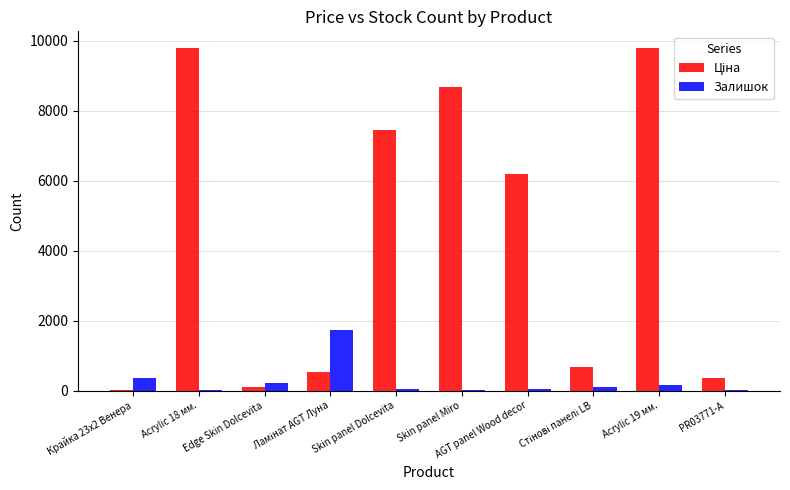

What is the sum of all Залишок values?

2705.0